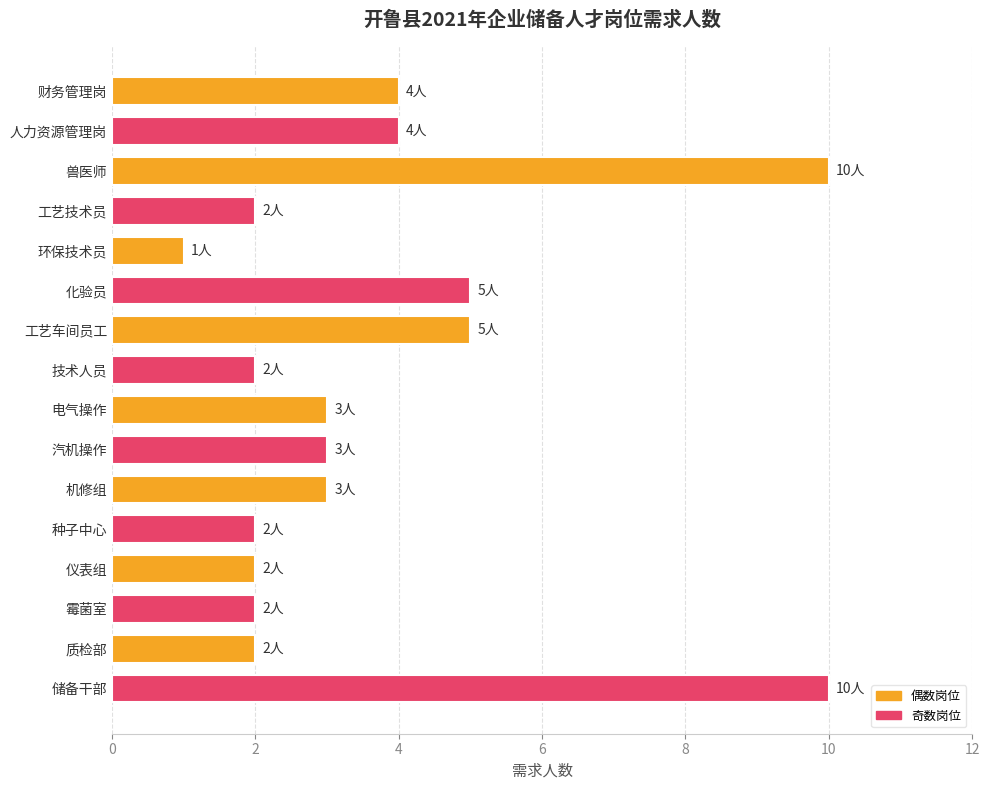

Between 财务管理岗 and 工艺车间员工, which is larger?

工艺车间员工